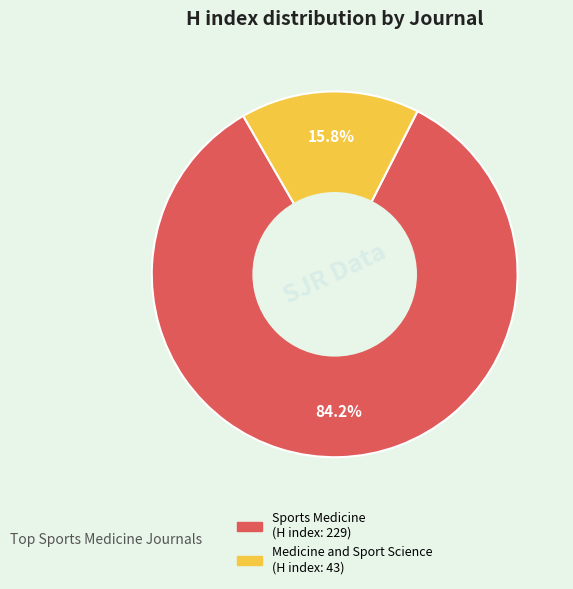

To the nearest percent, what is the difference between the Medicine and Sport Science and Sports Medicine slice percentages?

68%